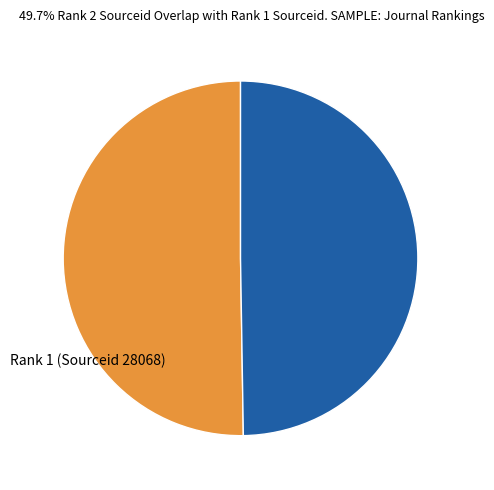

Between Rank 1 (Sourceid 28068) and Rank 2 (Sourceid 27785), which is larger?

Rank 1 (Sourceid 28068)